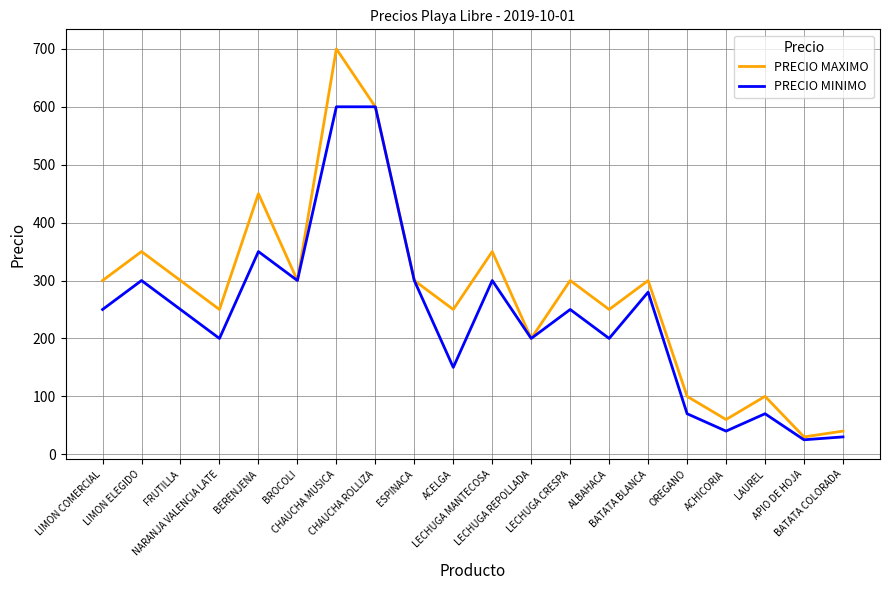

What is the sum of all PRECIO MINIMO values?

4765